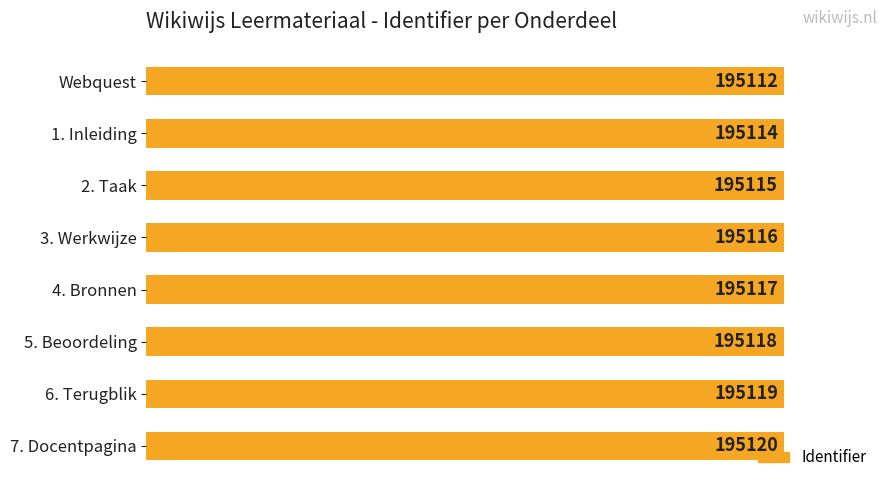

What is the sum of all values?

1560931